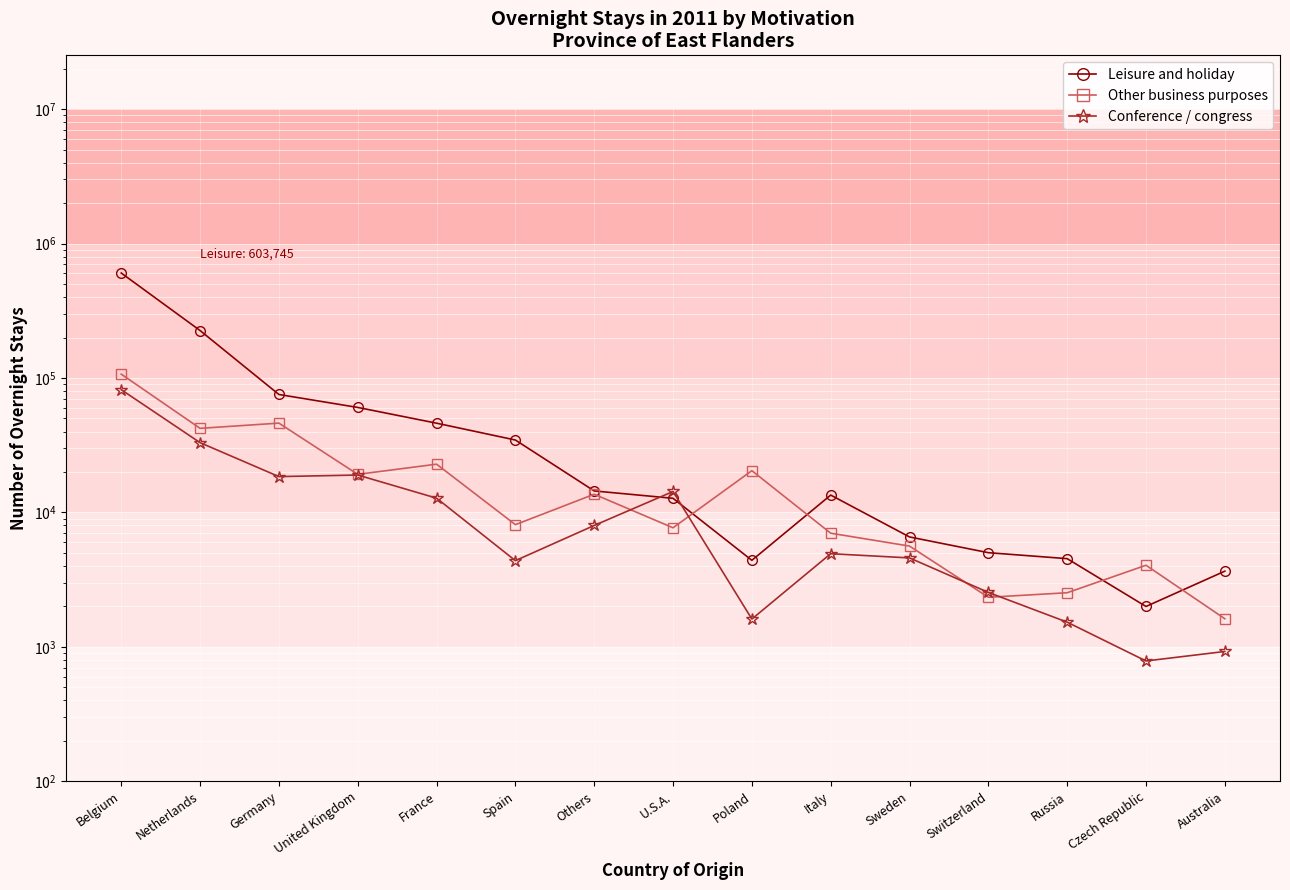

The value of Other business purposes at Australia is 391. True or false?

False